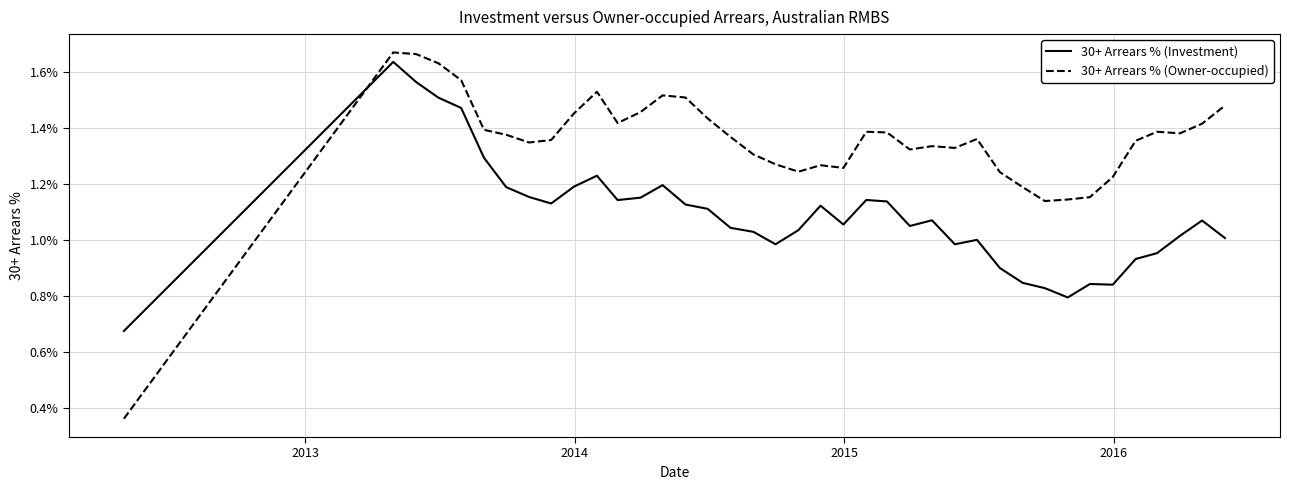

Which series has the largest total across all categories?

30+ Arrears % (Owner-occupied)